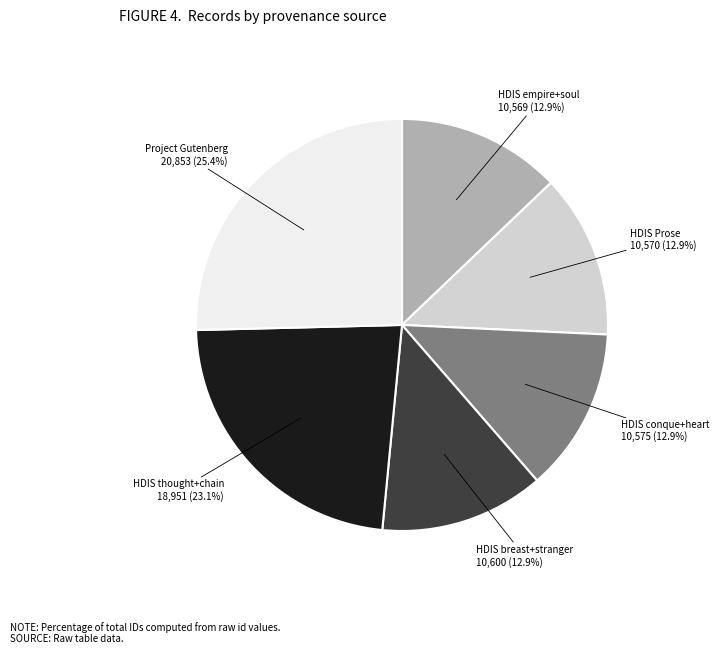

Is there any slice that represents more than half of the pie?

No